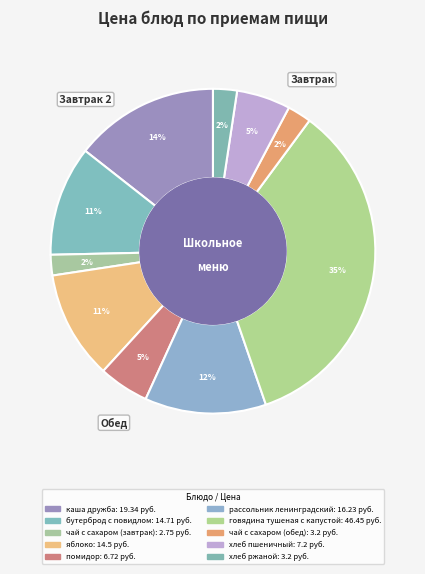

Which has a higher value, яблоко or говядина тушеная с капустой?

говядина тушеная с капустой